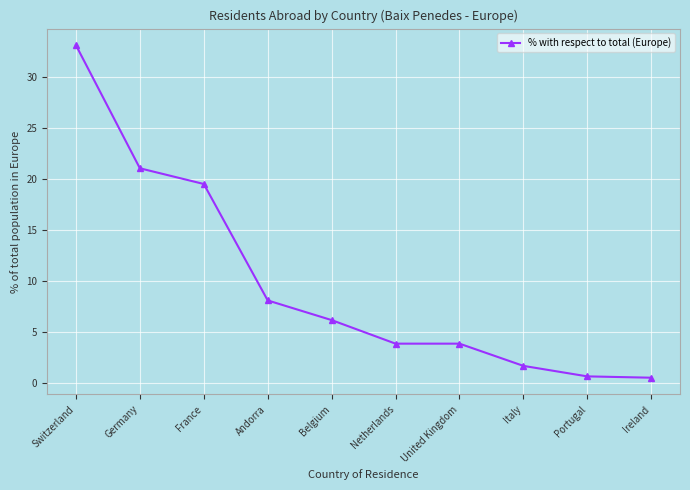

What is the change in value from Germany to Italy?

-19.4